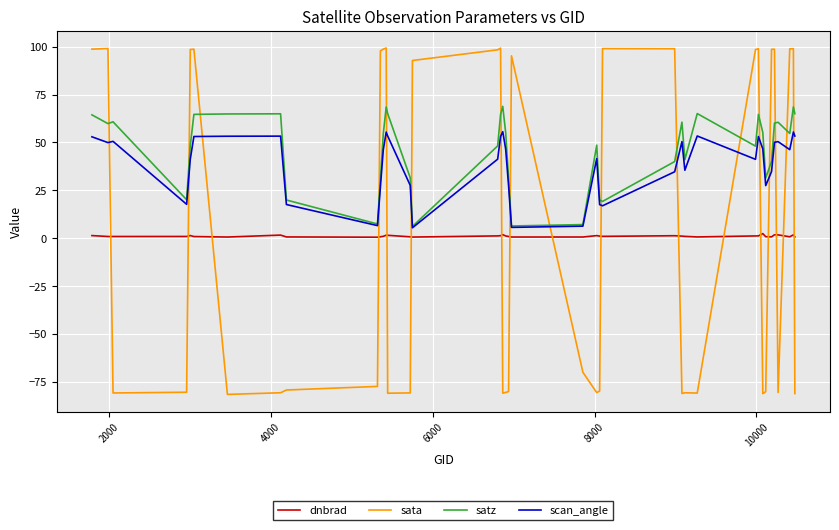

What is the minimum value for sata?

-81.7